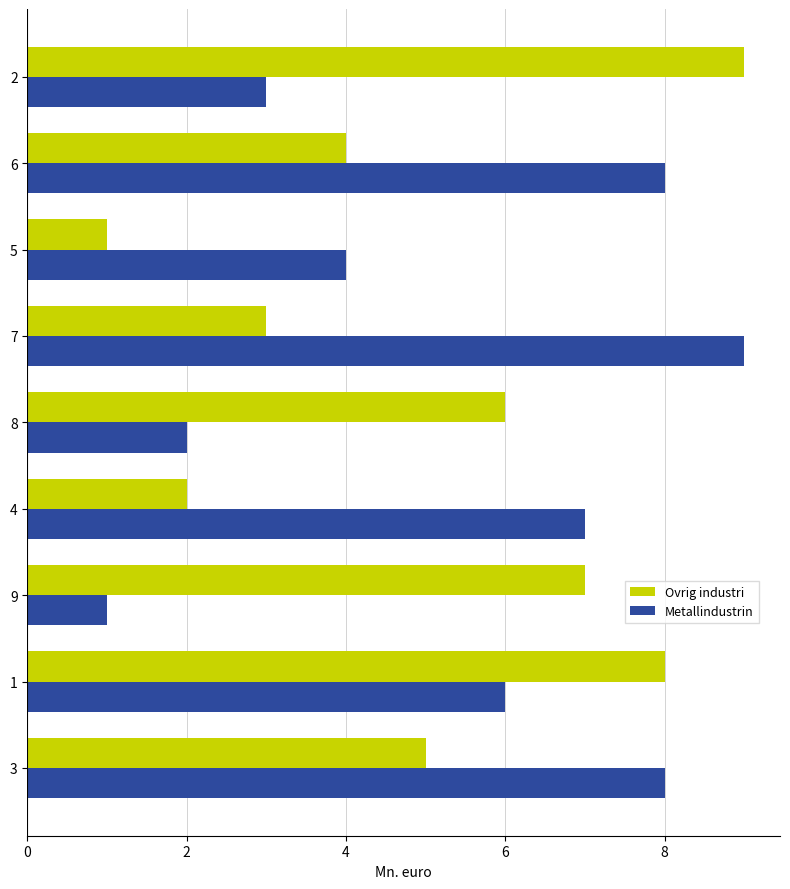

What is the sum of all Metallindustrin values?

48